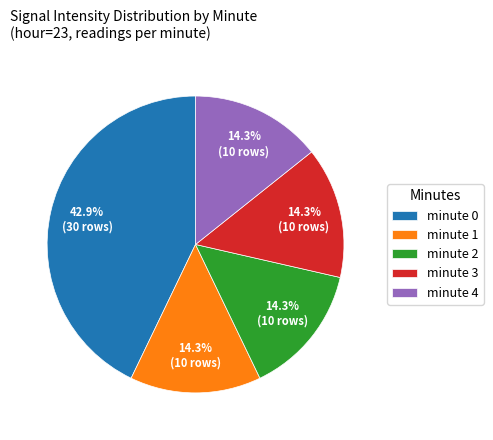

To the nearest percent, what is the combined percentage of minute 1 and minute 4?

29%